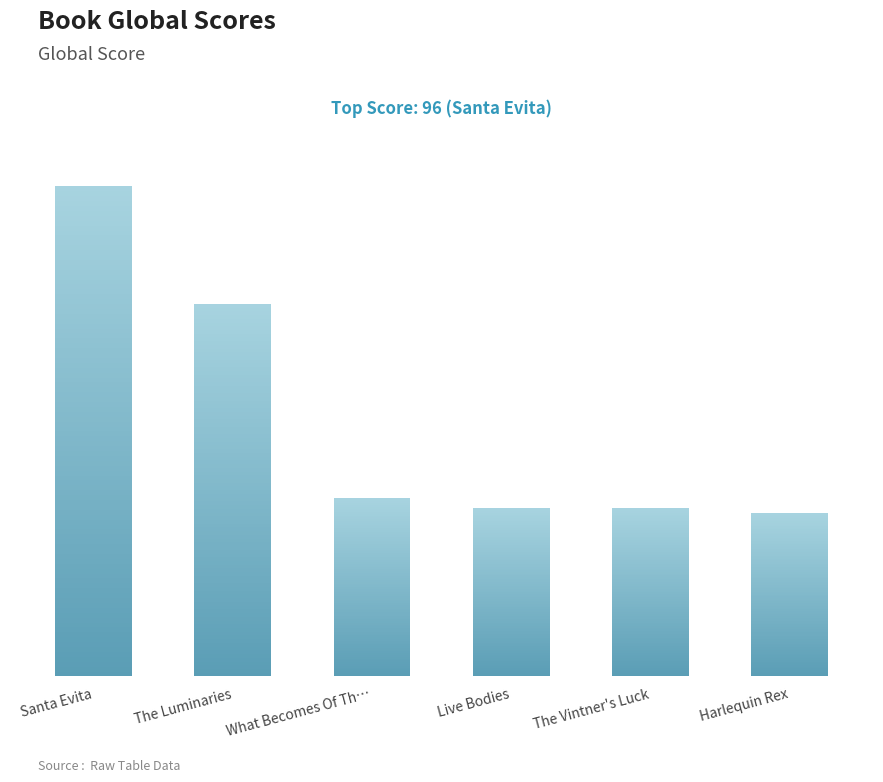

Approximately how many times larger is the value at Santa Evita compared to Live Bodies?

2.9